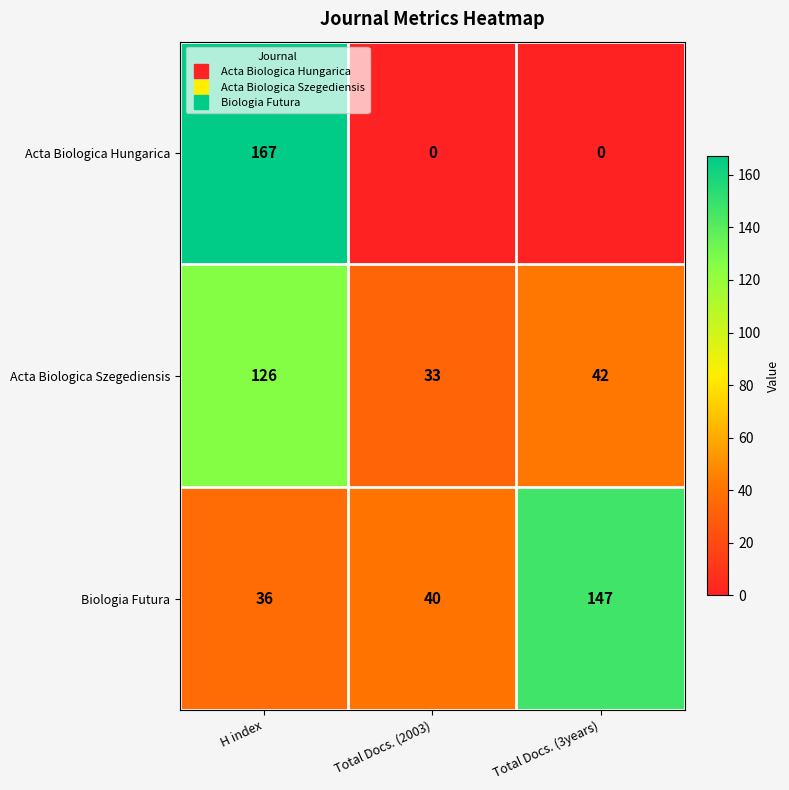

Which series has the largest total across all categories?

Biologia Futura